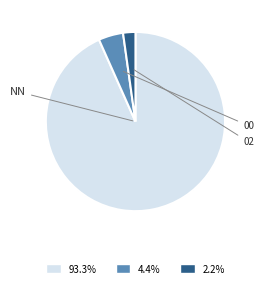

Which category has the smallest portion of the pie?

02